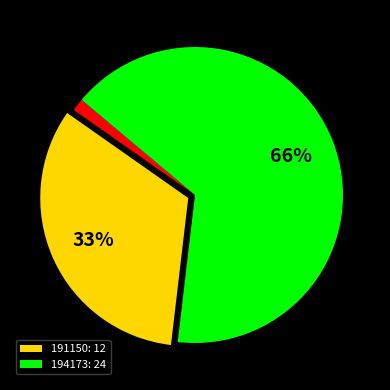

Does any single category account for the majority?

Yes